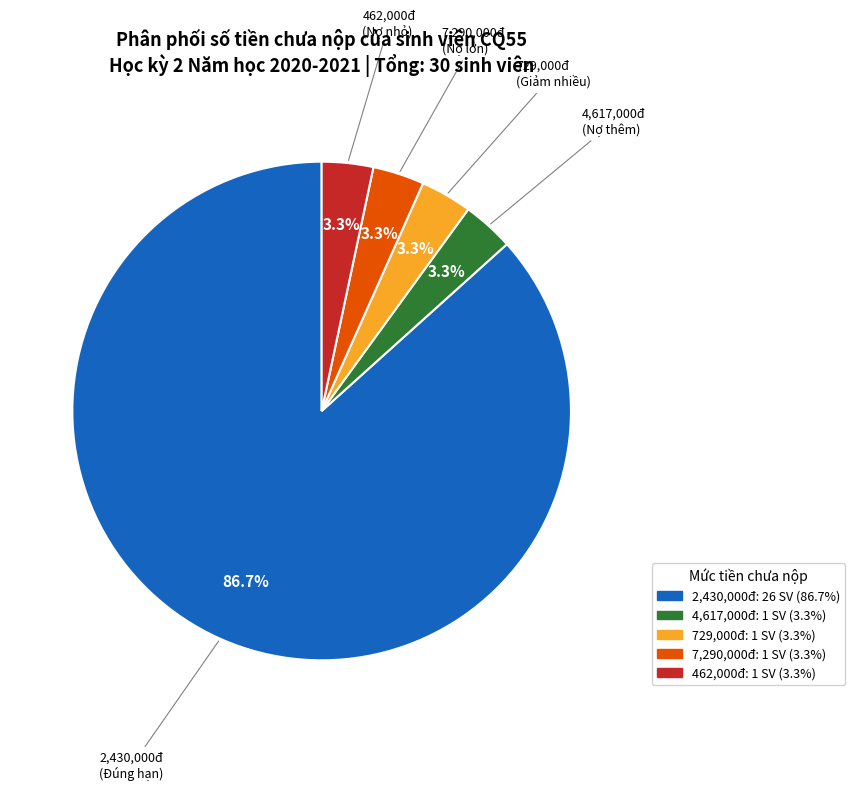

Is there a majority slice in this chart?

Yes